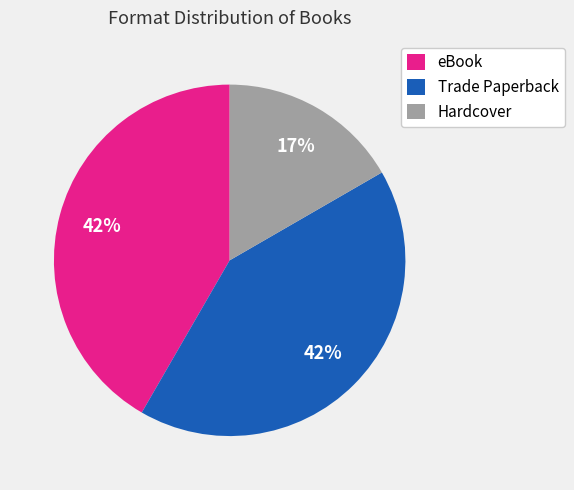

True or false: Hardcover accounts for 27% of the total.

False